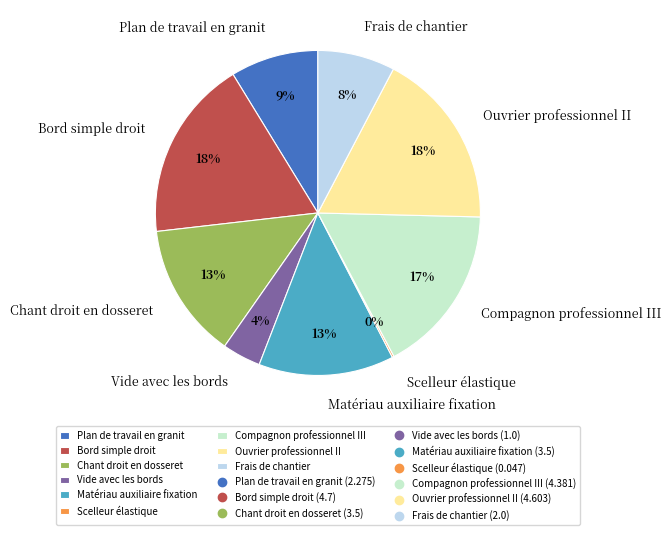

Does any single category account for the majority?

No